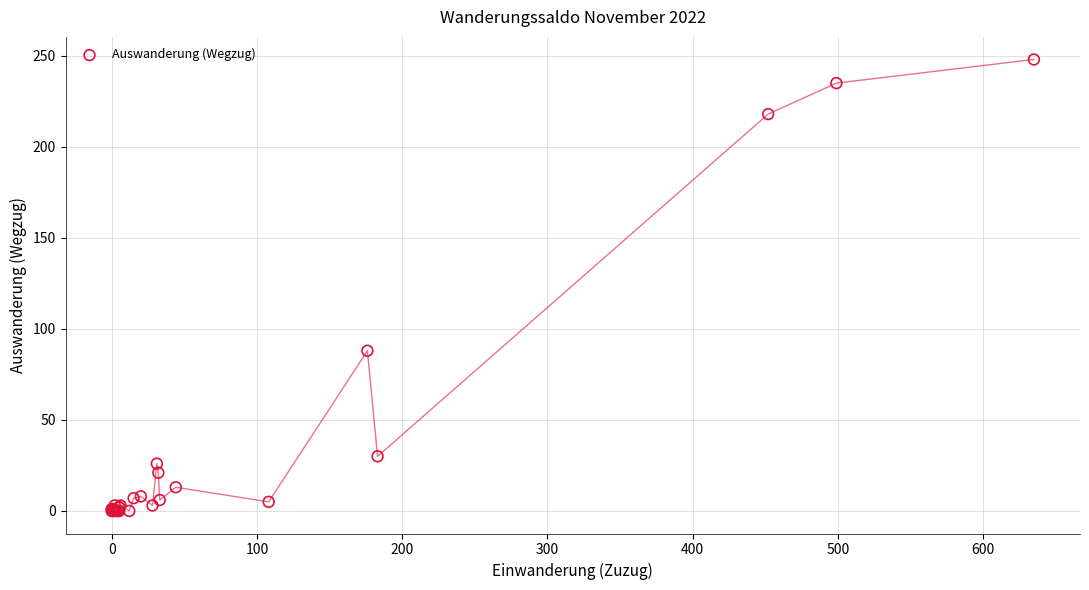

What Y value in the scatter plot is closest to 124?

88